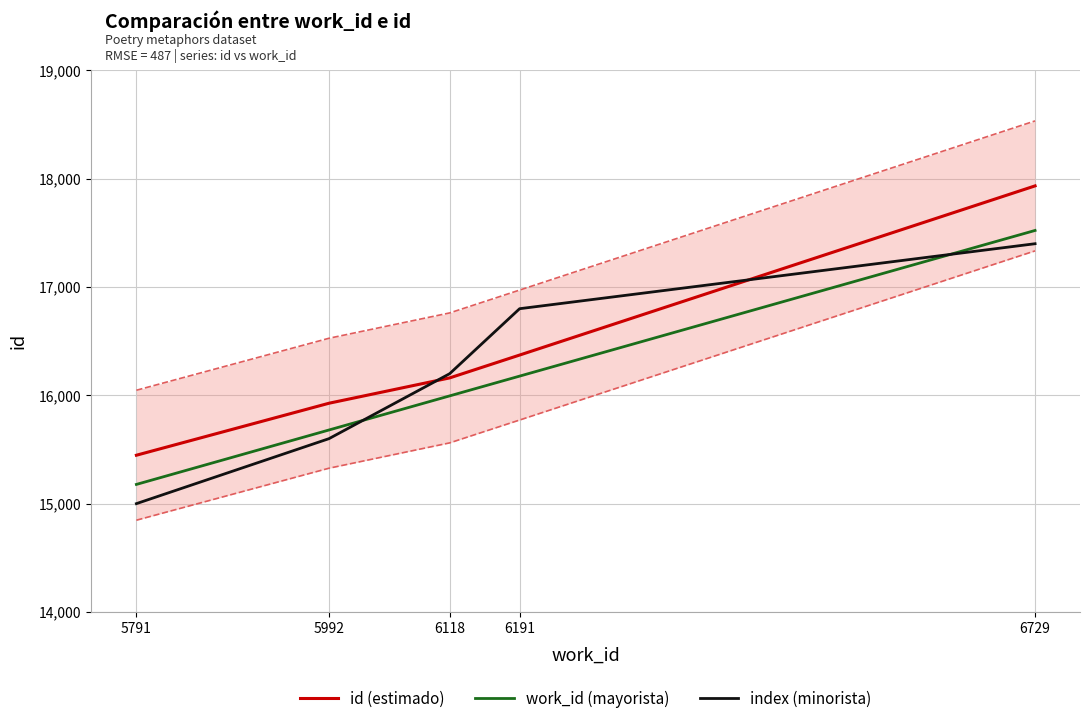

How many data points in id (estimado) are less than 16161?

2